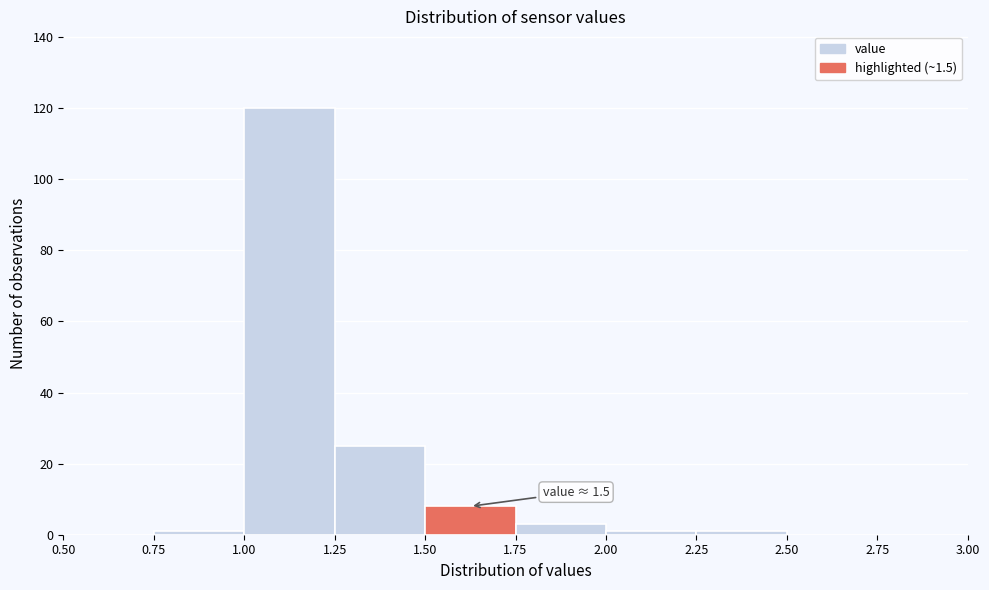

Which range on the x-axis has the tallest bar?

1.00 to 1.25